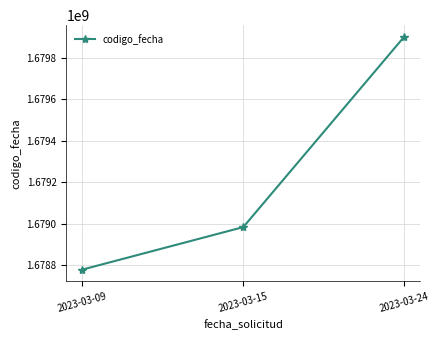

Reading right to left, extract all data points from this chart.

2023-03-24=1679899956	2023-03-15=1678983640	2023-03-09=1678779164